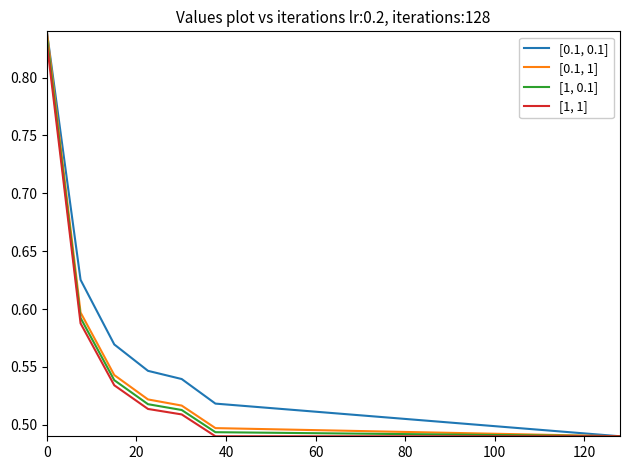

What is the difference between the maximum and second lowest values in the [0.1, 0.1] series?

0.3